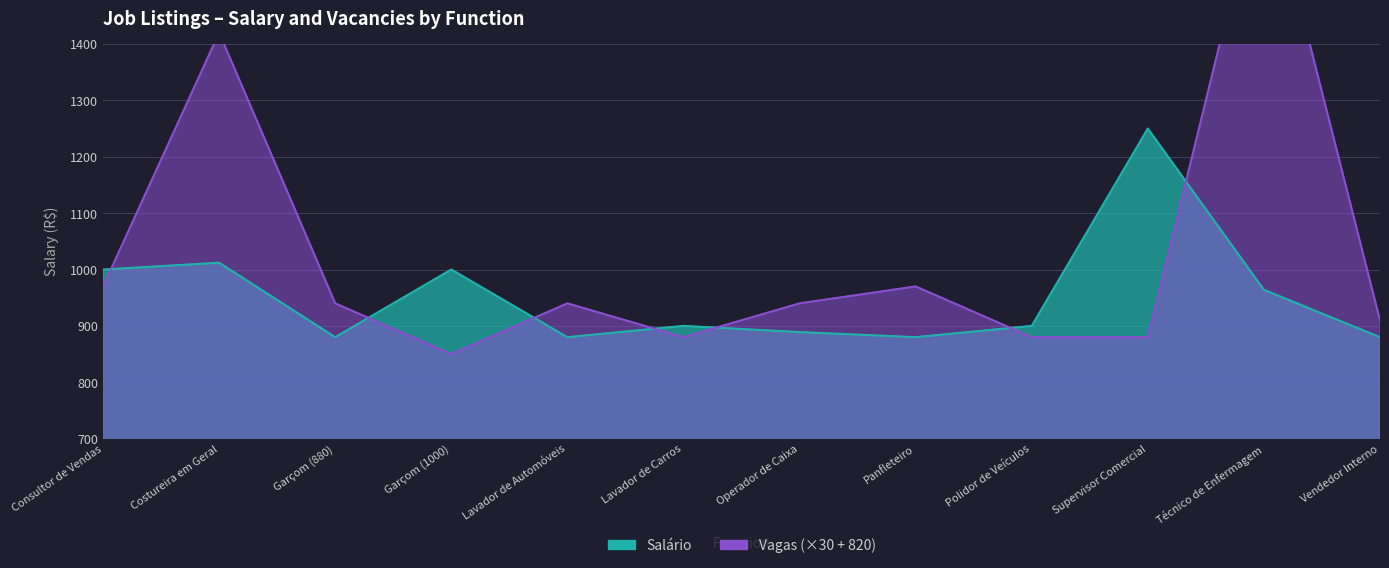

Rank the categories by Vagas value from lowest to highest.

Garçom (1000), Lavador de Carros, Polidor de Veículos, Supervisor Comercial, Vendedor Interno, Garçom (880), Lavador de Automóveis, Operador de Caixa, Consultor de Vendas, Panfleteiro, Costureira em Geral, Técnico de Enfermagem